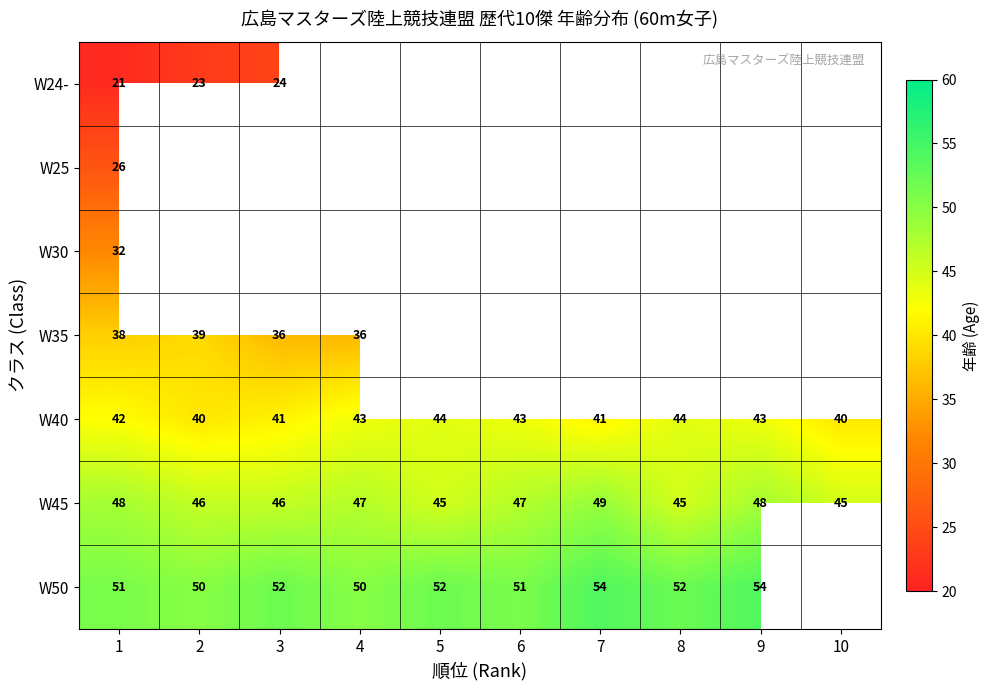

Count the W45 values in the range 45 to 48.

9